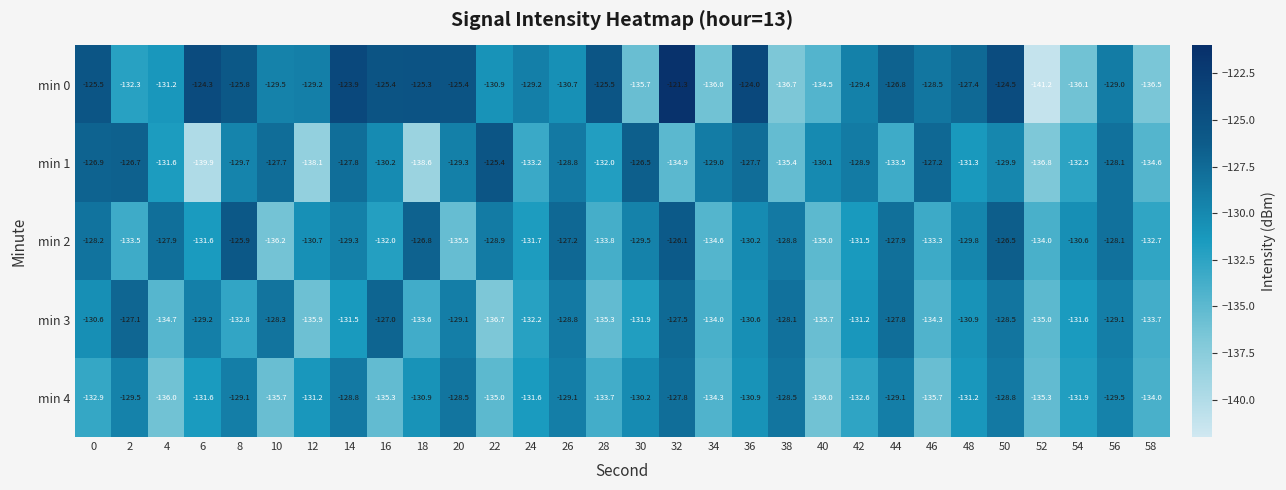

Is it true that min 0 equals -48.0 at 10?

False